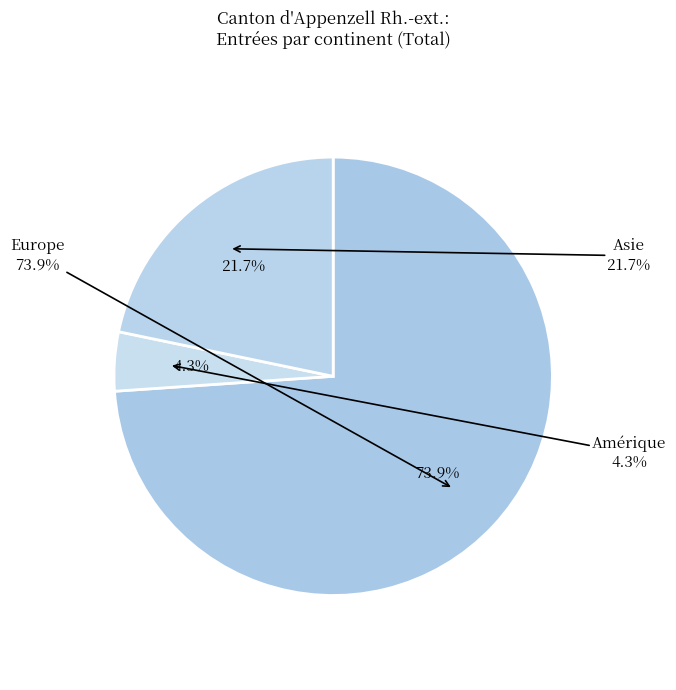

Between Amérique and Afrique, which is larger?

Amérique